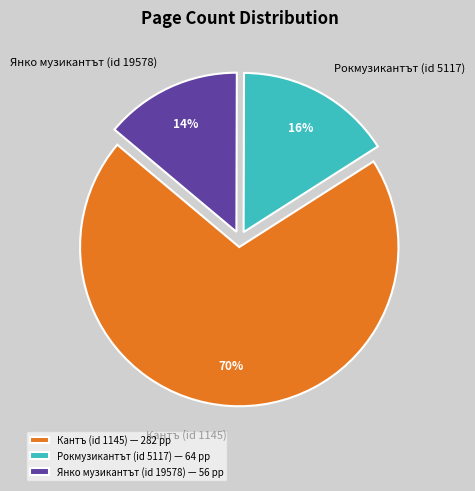

Which category accounts for the majority?

Кантъ (id 1145)